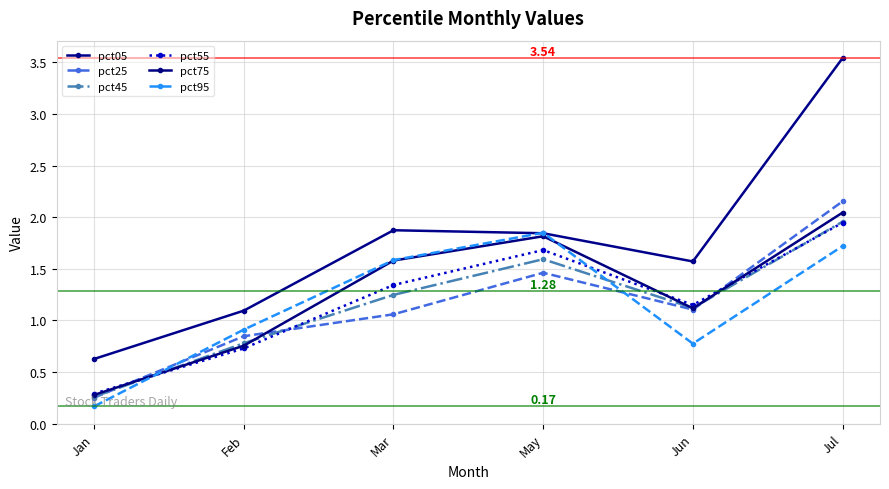

True or false: pct45 and pct55 cross at least once.

True